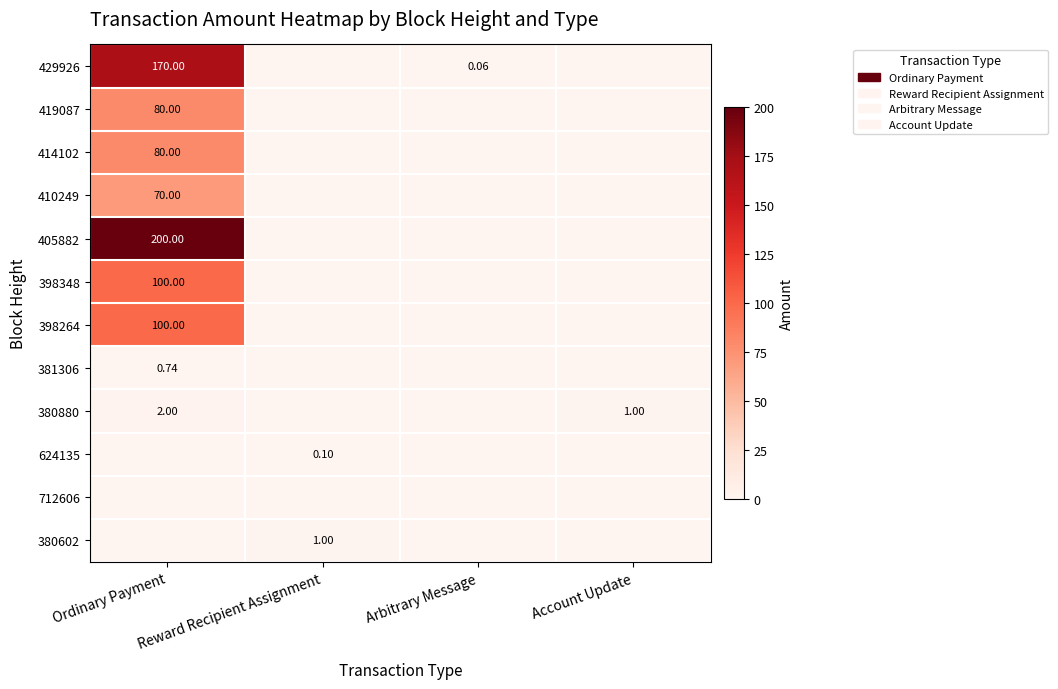

At how many categories does at least one series exceed 56?

1